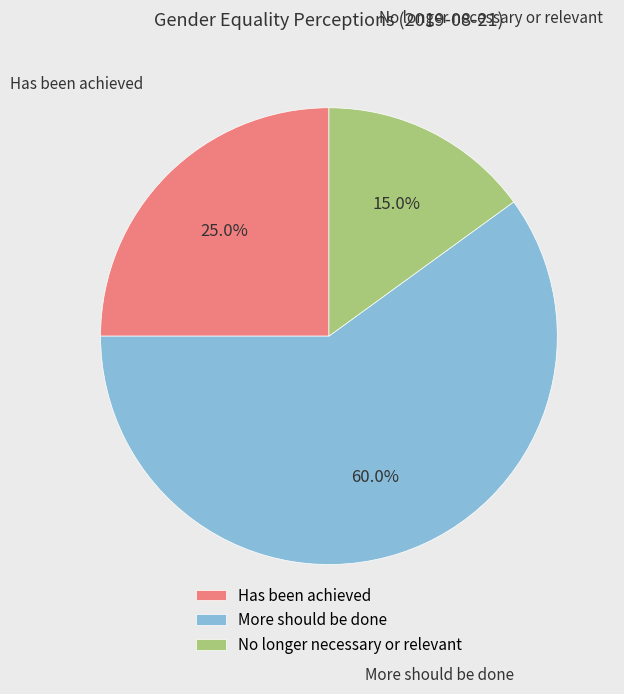

Combined, do Has been achieved and No longer necessary or relevant account for over 50%?

No